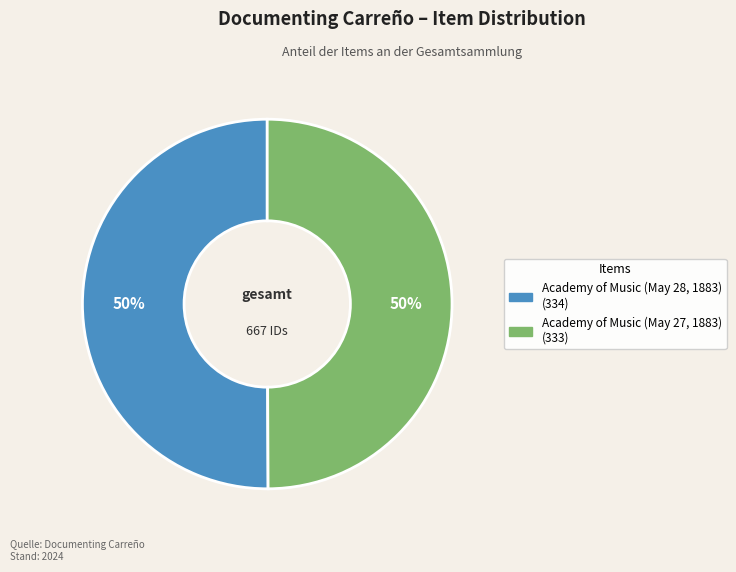

Is it true that Academy of Music (May 27, 1883) is 50% of the pie?

True